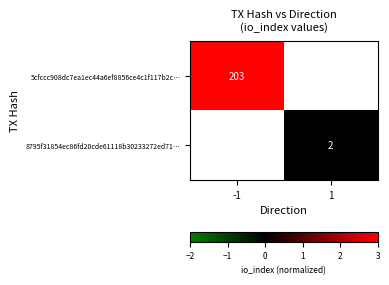

The 5cfccc908dc7ea1ec44a6ef8856ce4c1f117b2c… series shows 203 at -1. True or false?

True